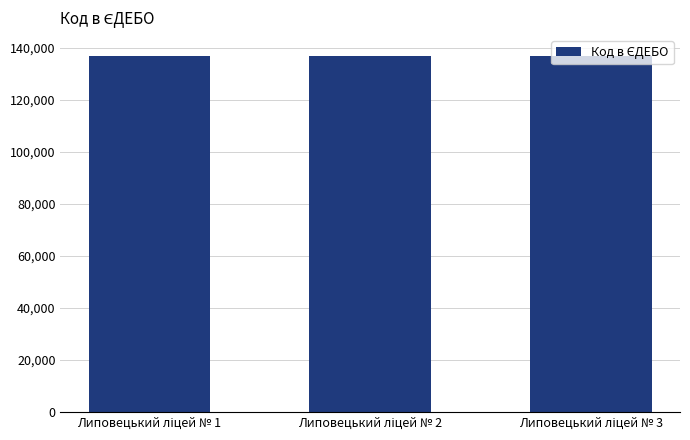

What is the value of the 2nd bar from the left?

136790